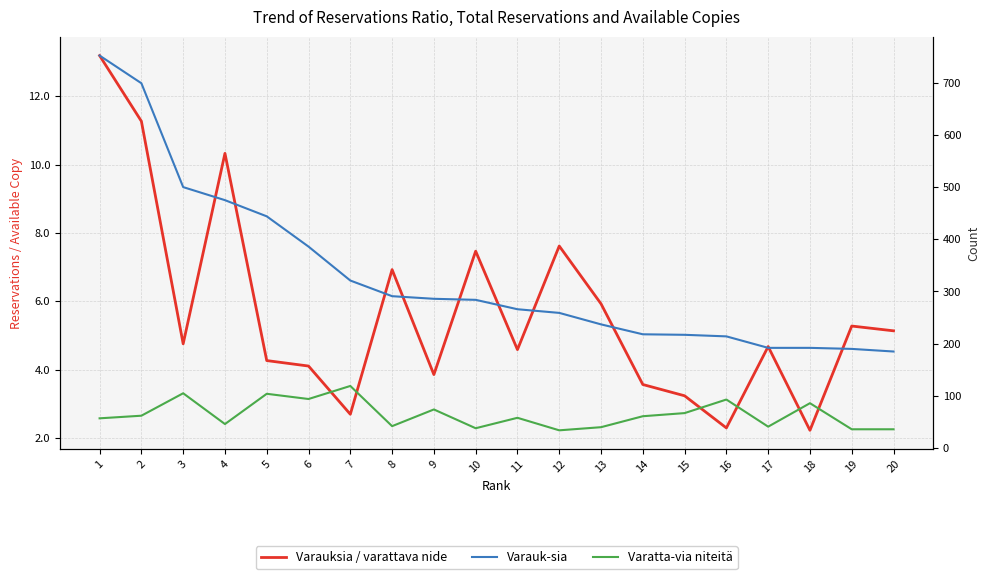

Which series has the widest spread of values?

Varauk-sia